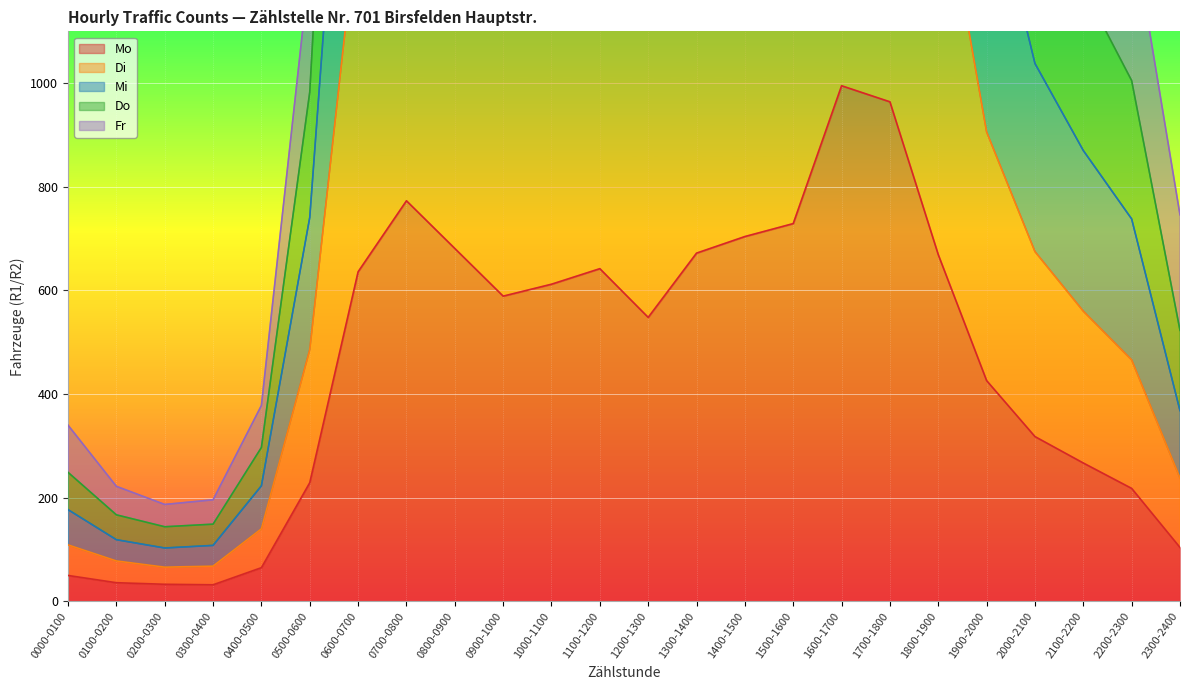

Which series has the largest total across all categories?

Do